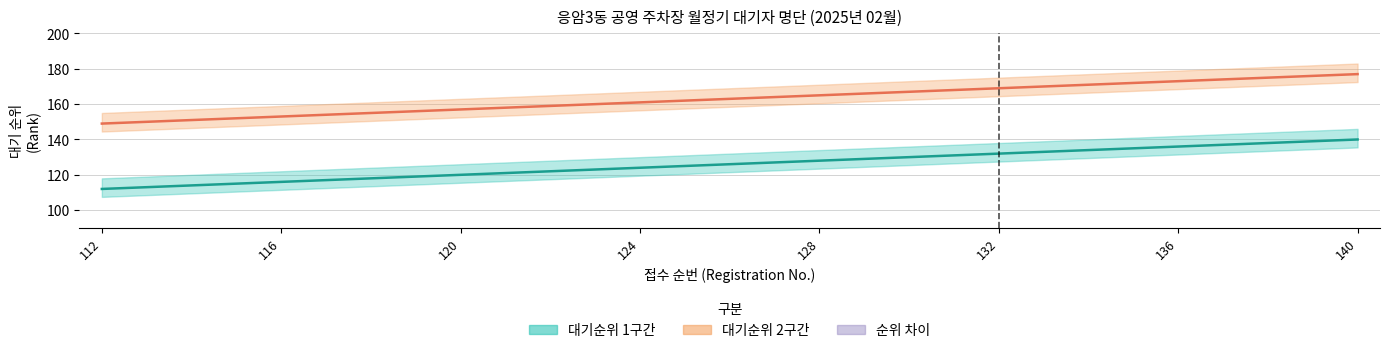

Is it true that 순위 차이 equals 37 at 132?

True